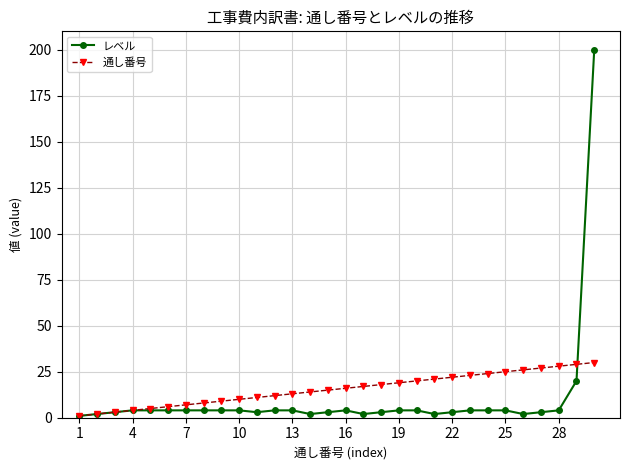

Which series has the widest spread of values?

レベル